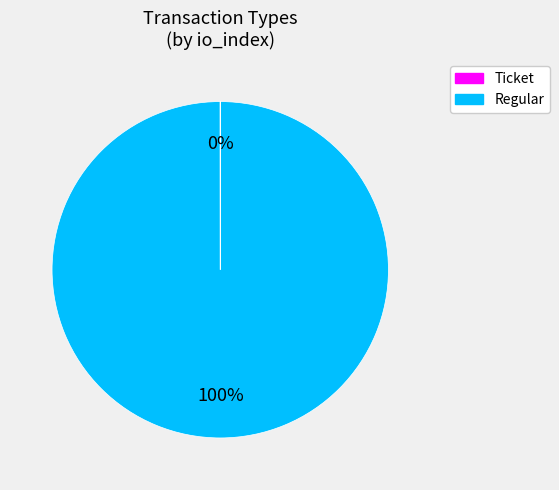

Which category accounts for the majority?

Regular